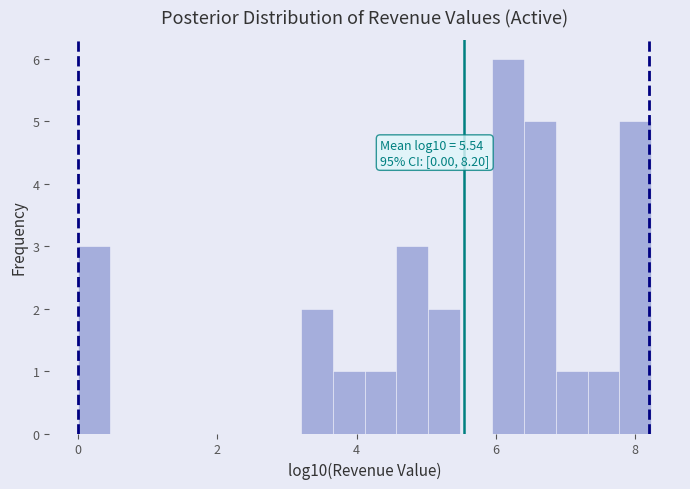

Read against the x-axis, roughly where is the centre of the tallest bar?

6.2